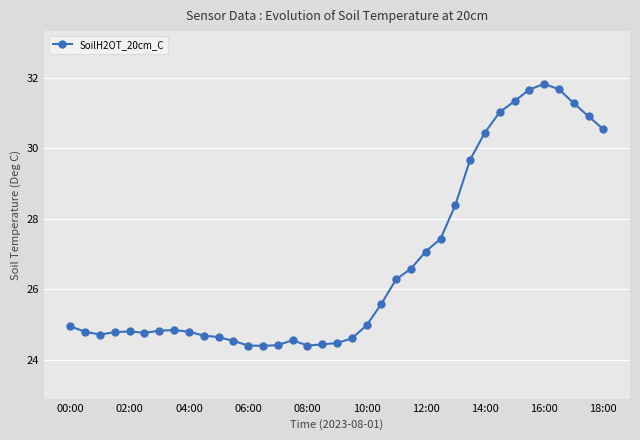

What is the value of the 33rd point from the left?

31.8